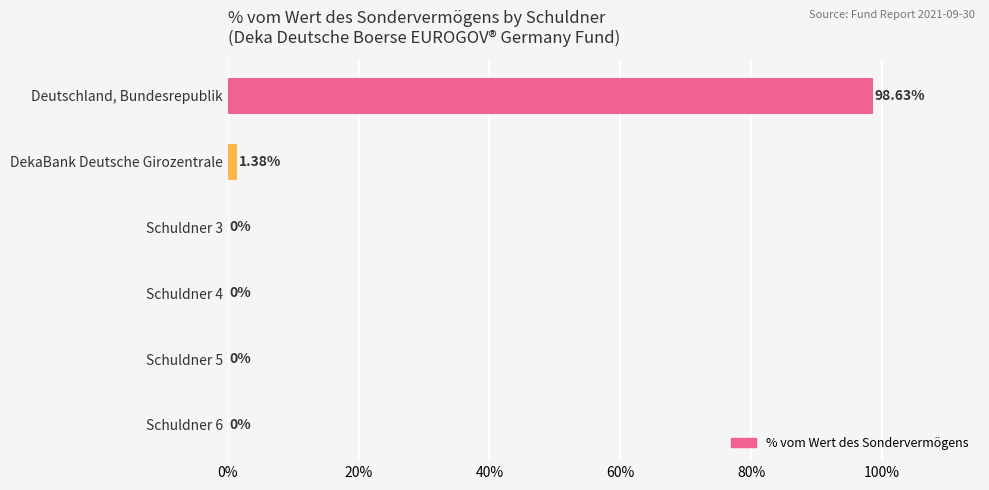

Between Deutschland, Bundesrepublik and Schuldner 6, which is larger?

Deutschland, Bundesrepublik